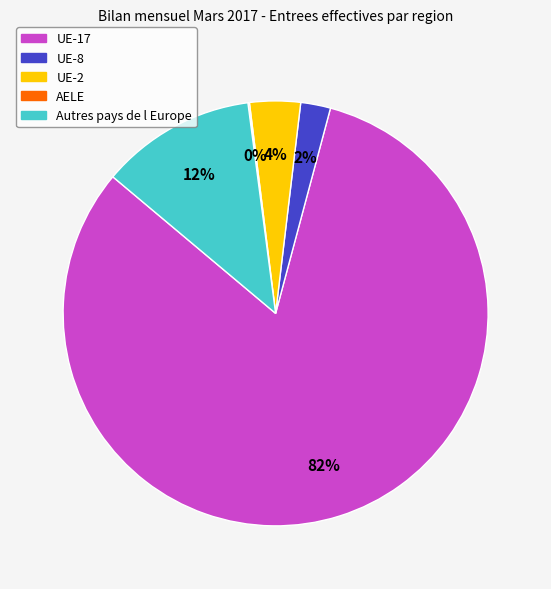

To the nearest percent, what is the difference between the largest and smallest slice percentages?

82%